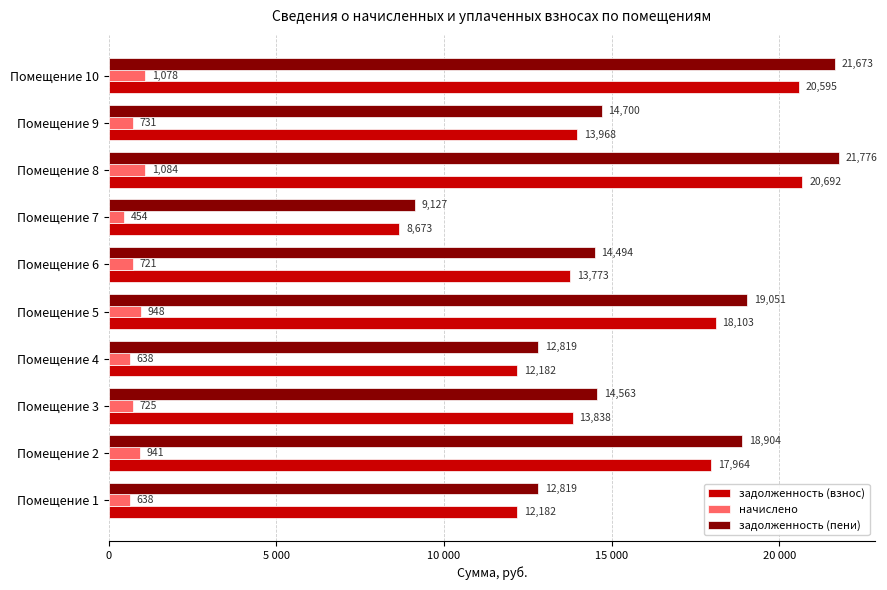

What are all the series names shown in the legend?

задолженность (взнос), начислено, задолженность (пени)